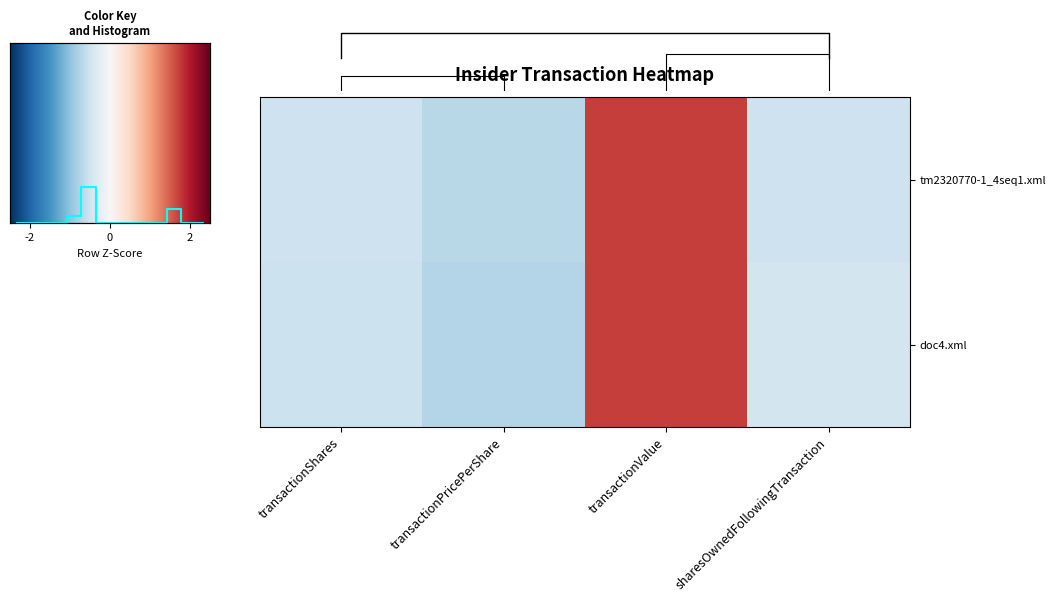

How many distinct data groups are displayed?

2